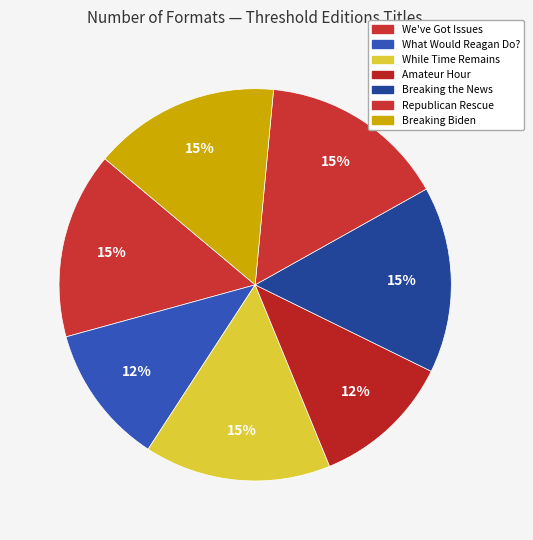

Which category has the smallest portion of the pie?

What Would Reagan Do?